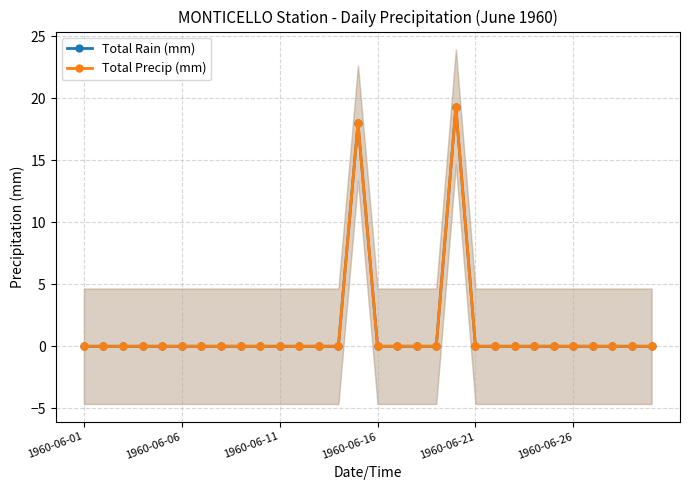

True or false: Total Precip (mm) and Total Rain (mm) cross at least once.

False